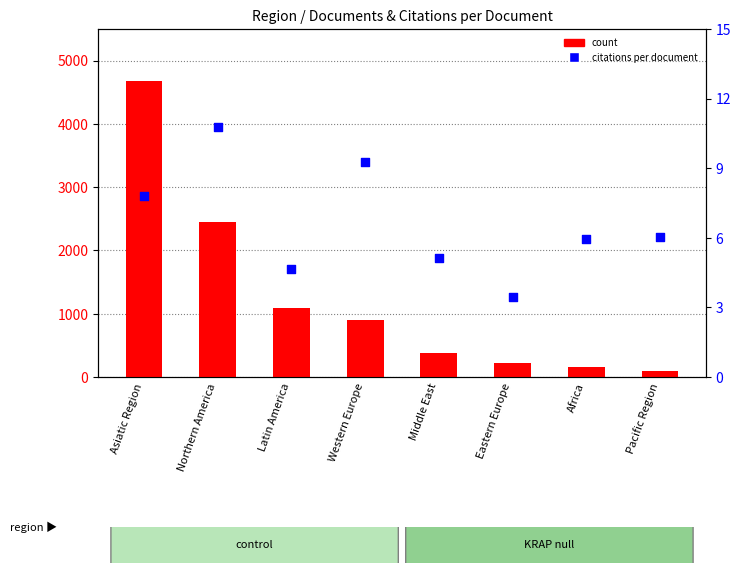

Which series has the largest total across all categories?

count